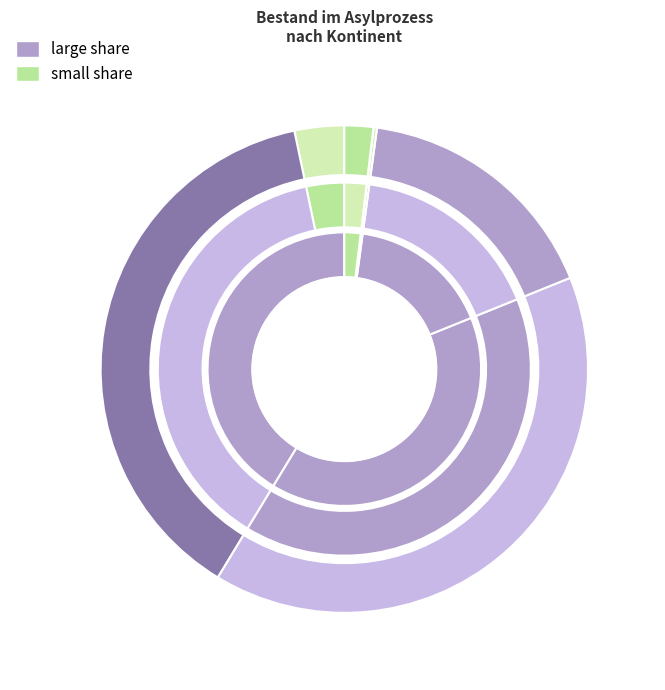

Which has a higher value, Europa or Ozeanien?

Europa